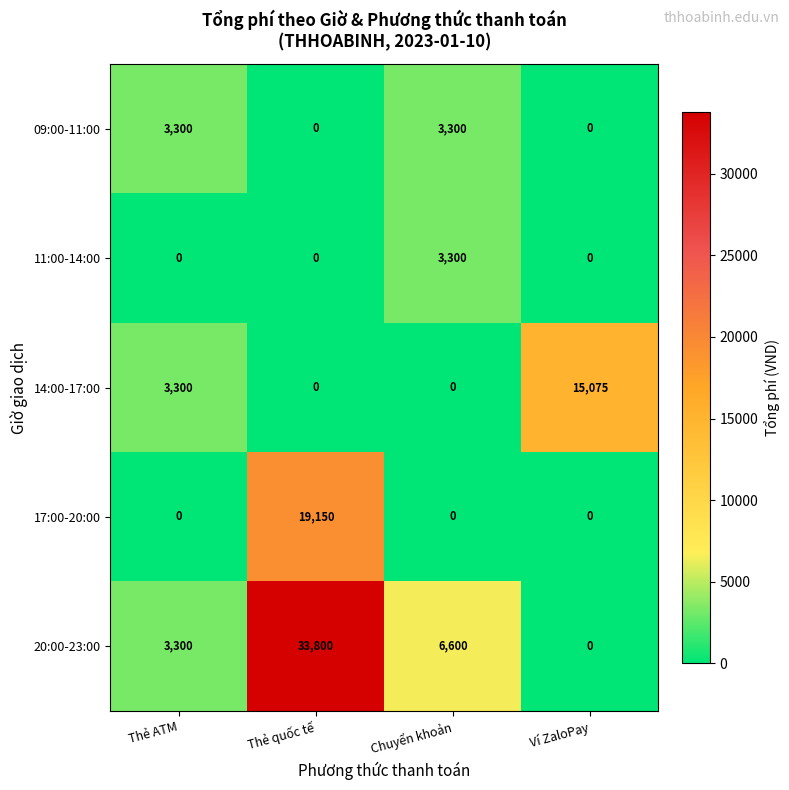

The 09:00-11:00 series shows 1049 at Thẻ quốc tế. True or false?

False